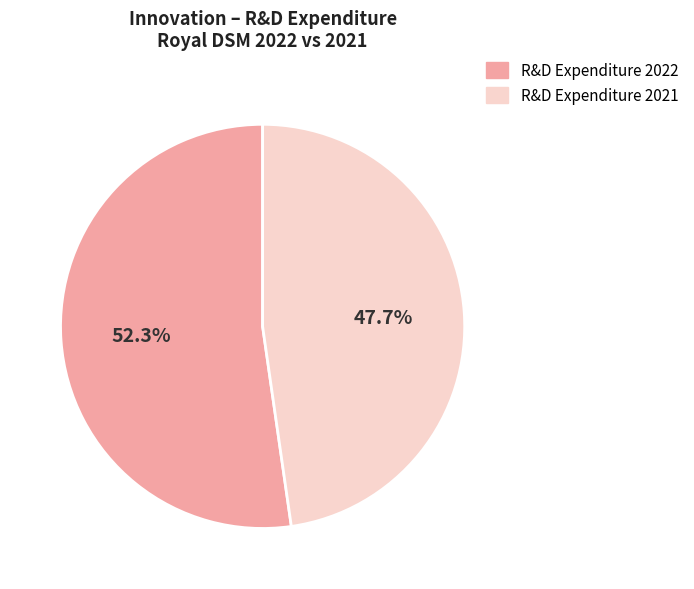

What is the smallest slice in the pie chart?

R&D Expenditure 2021